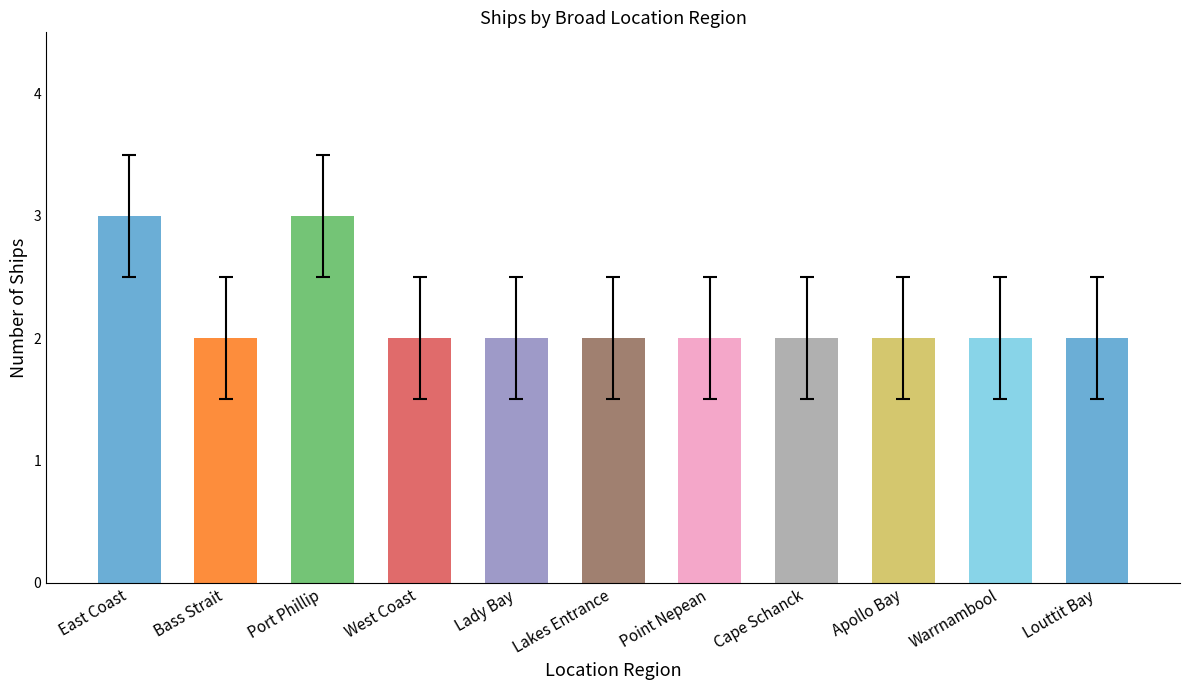

What is the sum of the values at East Coast and Point Nepean?

5